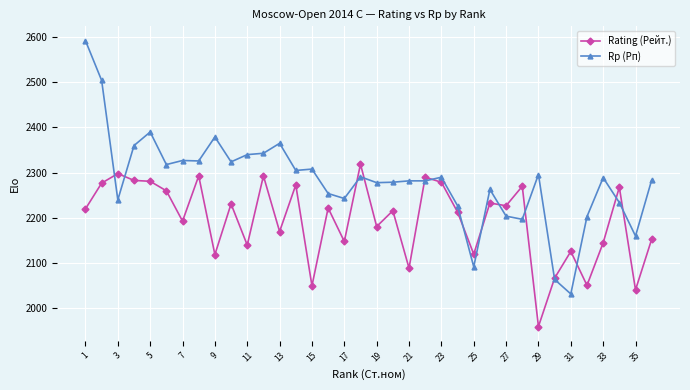

Which series has the largest total across all categories?

Rp (Рп)